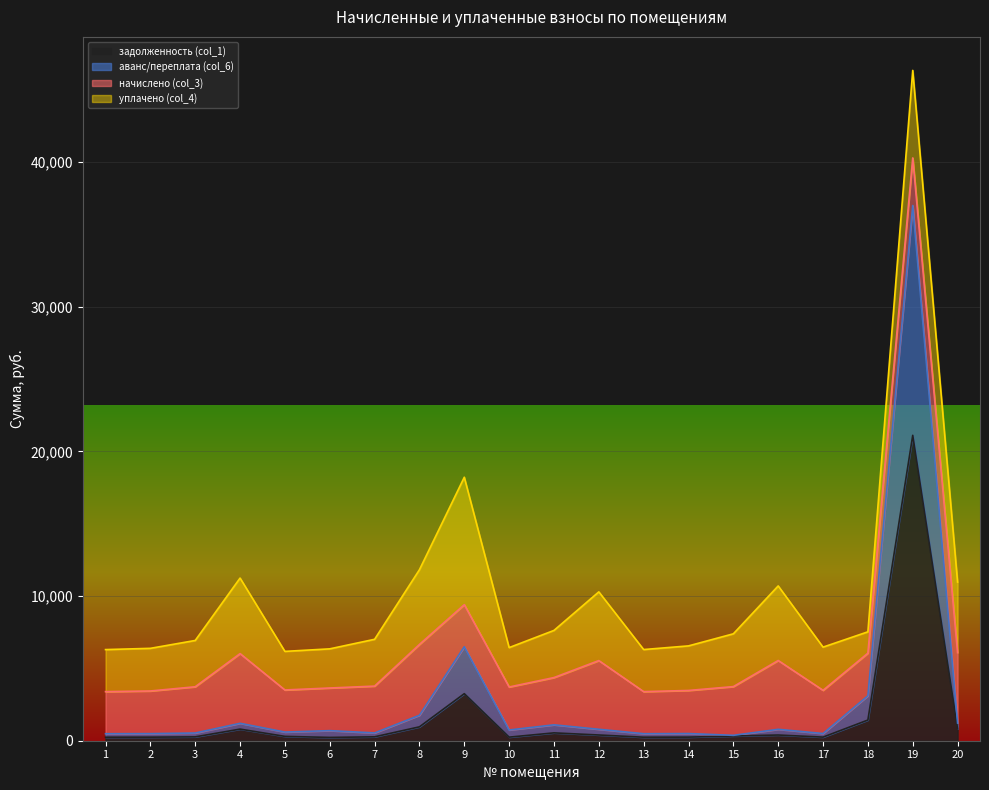

Is it true that аванс/переплата (col_6) equals 6499.6 at 9?

True